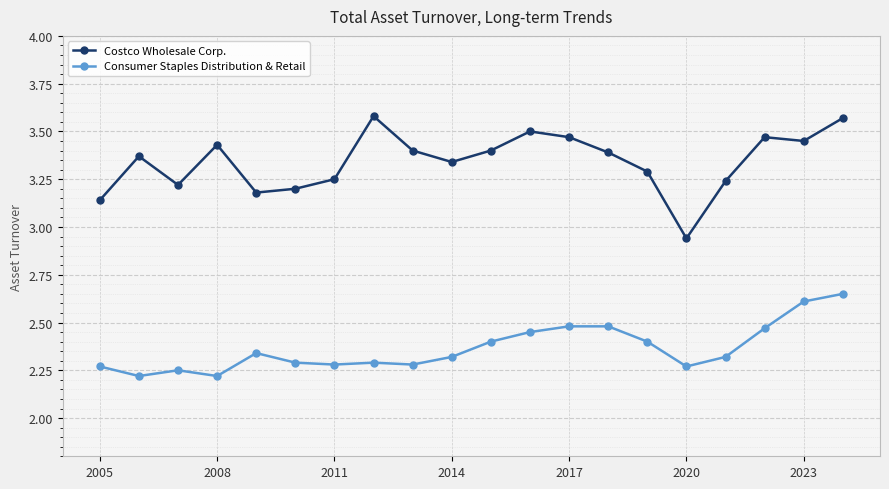

Count the Consumer Staples Distribution & Retail values in the range 2 to 3.

20